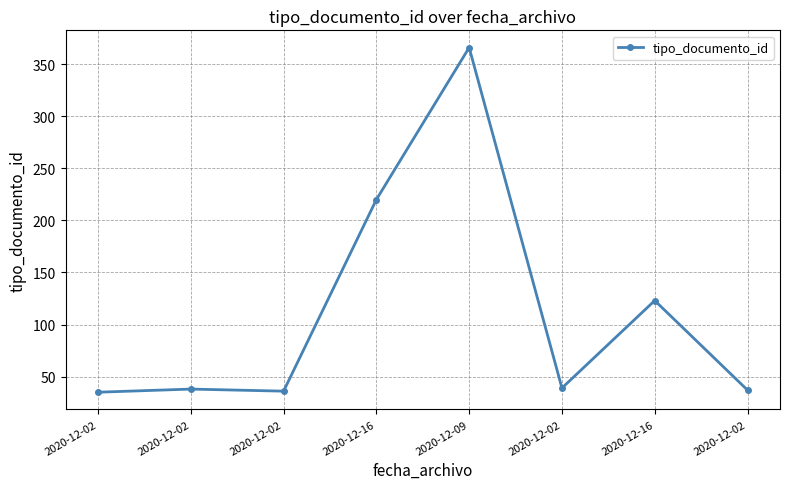

What is the change in value from 2020-12-16 to 2020-12-02?

-183